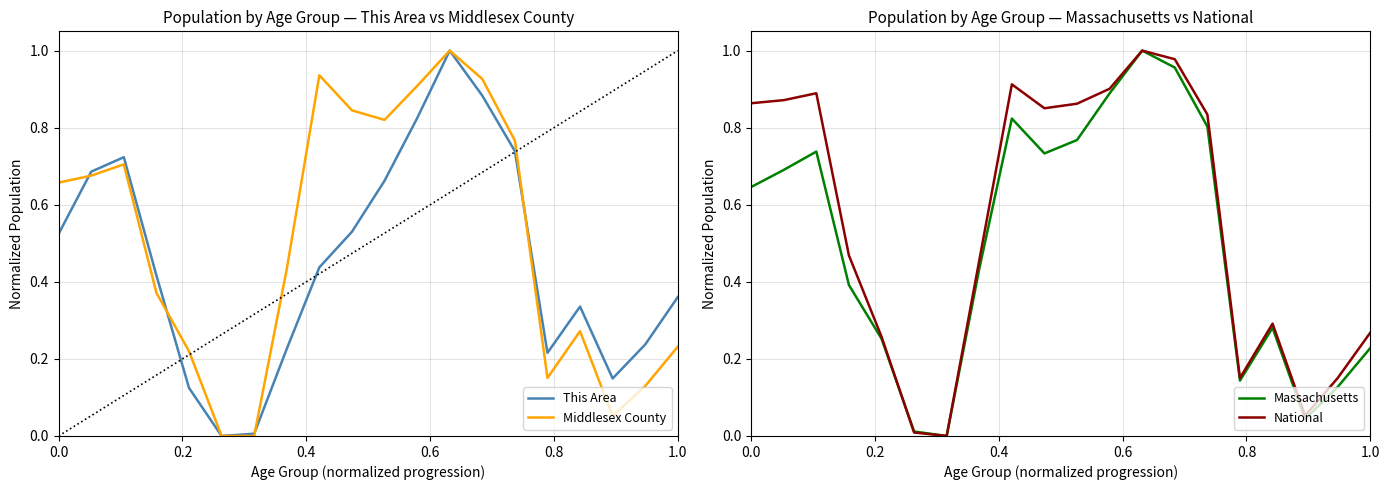

How many values in This Area are above zero?

19